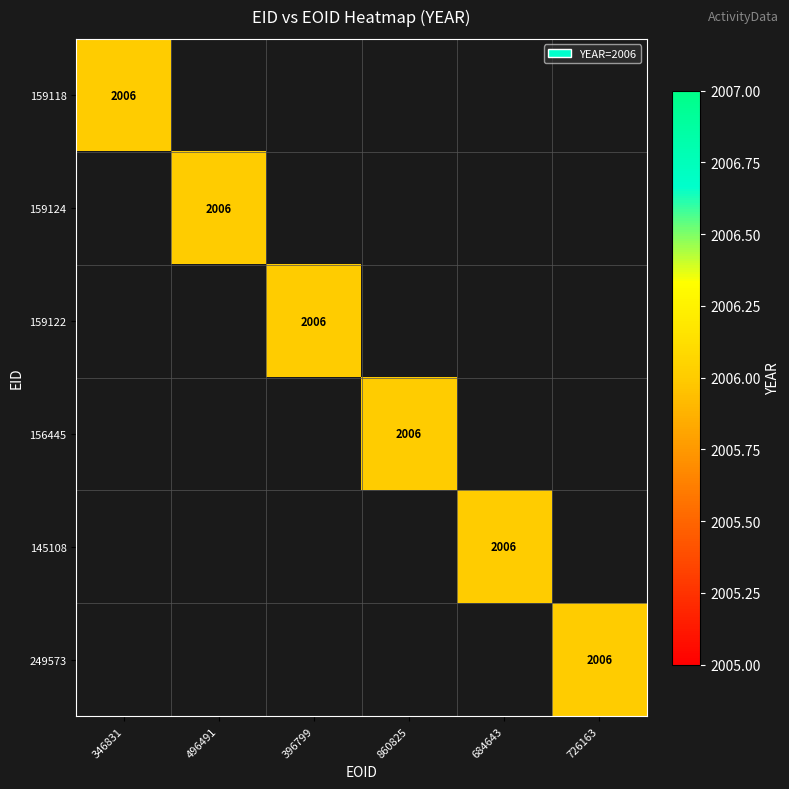

True or false: 159124 has a value of 970 at 145108.

False